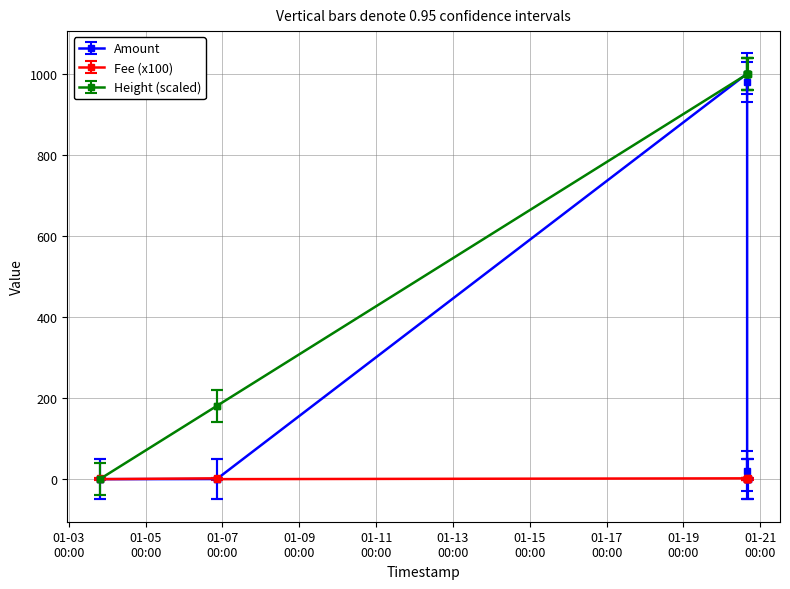

The Fee series shows 2.0 at 2024-01-20 16:02:55. True or false?

True